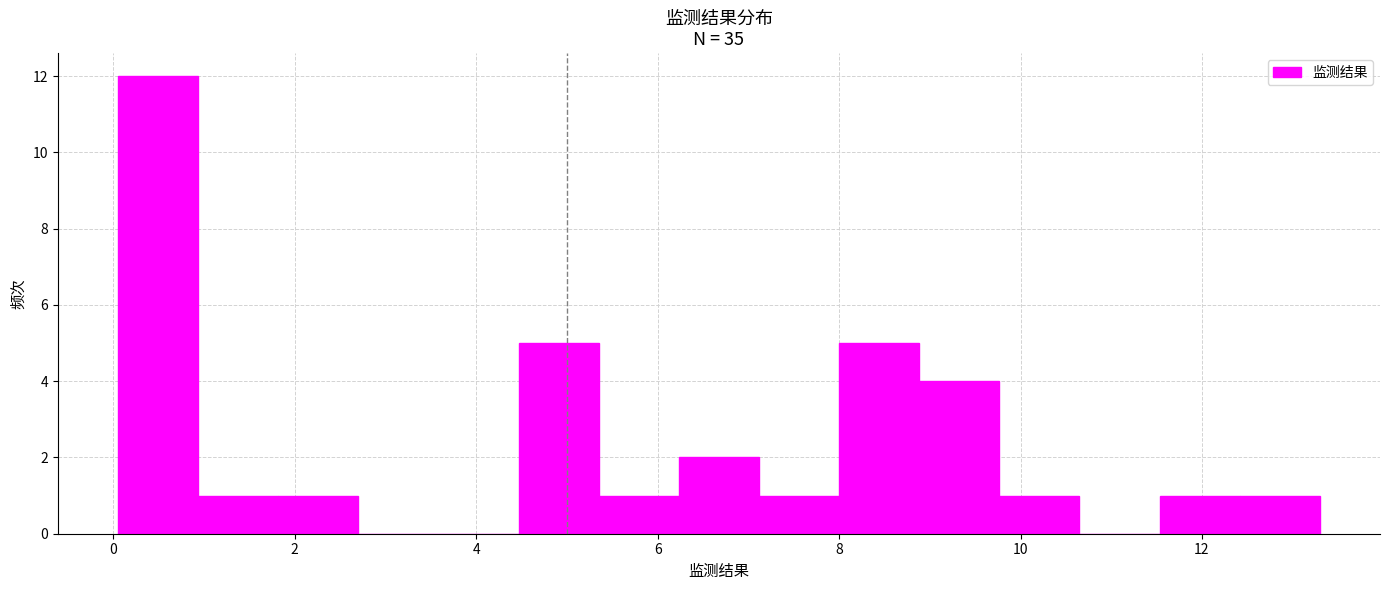

Reading left to right, transcribe this chart: for each bar, give the range it covers on the x-axis and its height. Neither the bar edges nor the heights are printed on the chart, so give them approximately, as read against the axes.

0.0 to 1.0: 12
1.0 to 1.8: 1
1.8 to 2.8: 1
2.8 to 3.6: 0
3.6 to 4.4: 0
4.4 to 5.4: 5
5.4 to 6.2: 1
6.2 to 7.2: 2
7.2 to 8.0: 1
8.0 to 8.8: 5
8.8 to 9.8: 4
9.8 to 10.6: 1
10.6 to 11.6: 0
11.6 to 12.4: 1
12.4 to 13.4: 1